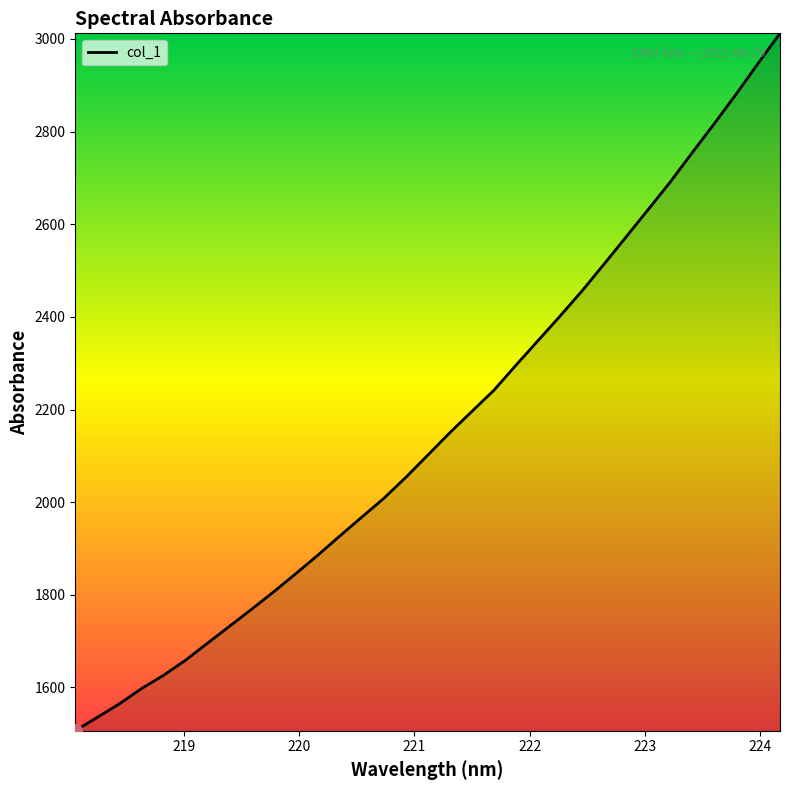

How many lines are shown in the chart?

1